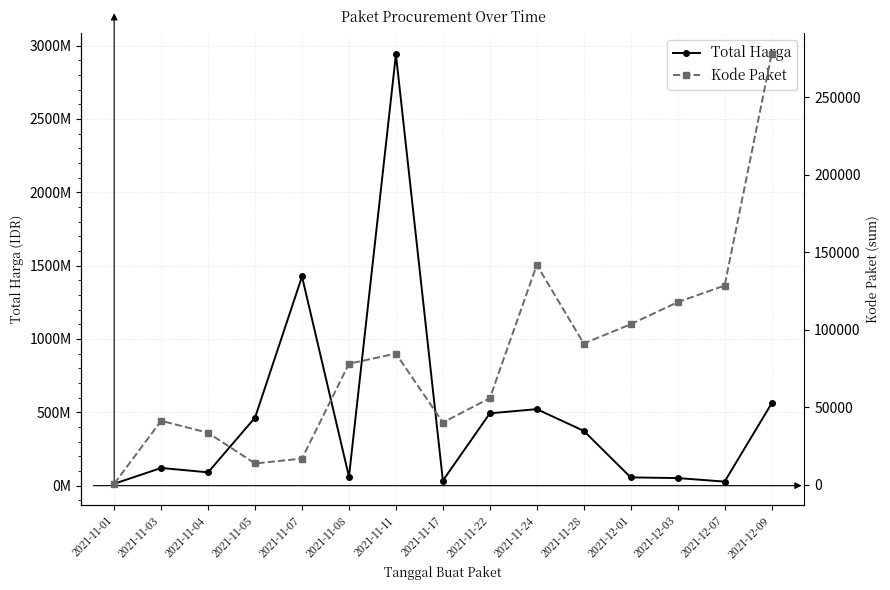

True or false: Kode Paket and Total Harga intersect in this chart.

False